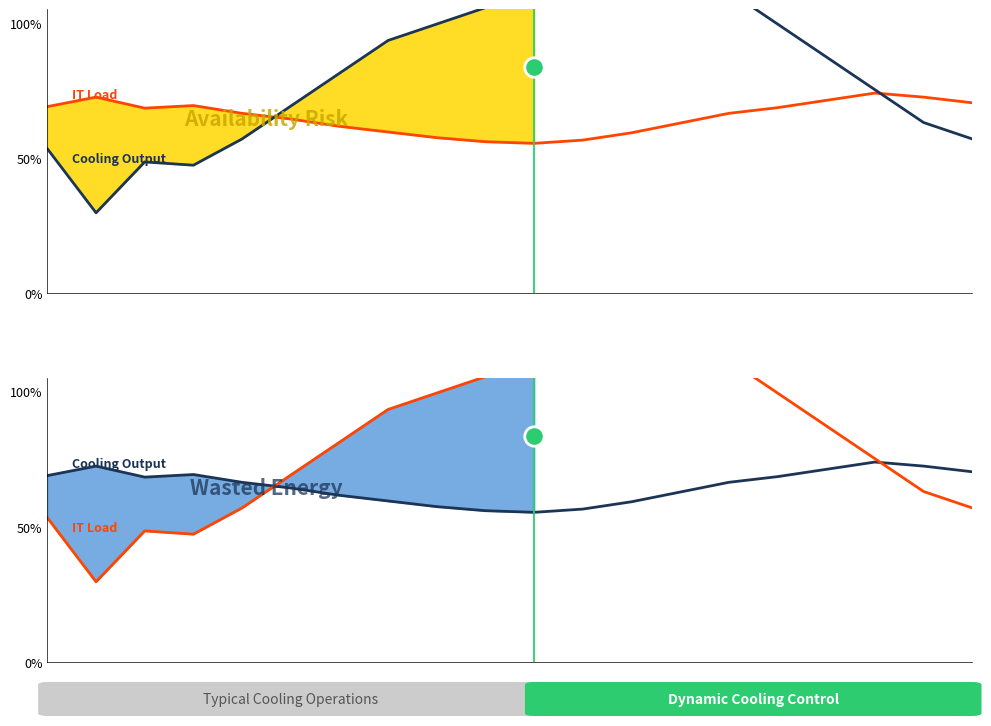

What is the highest value of the IT Load series?

123.8